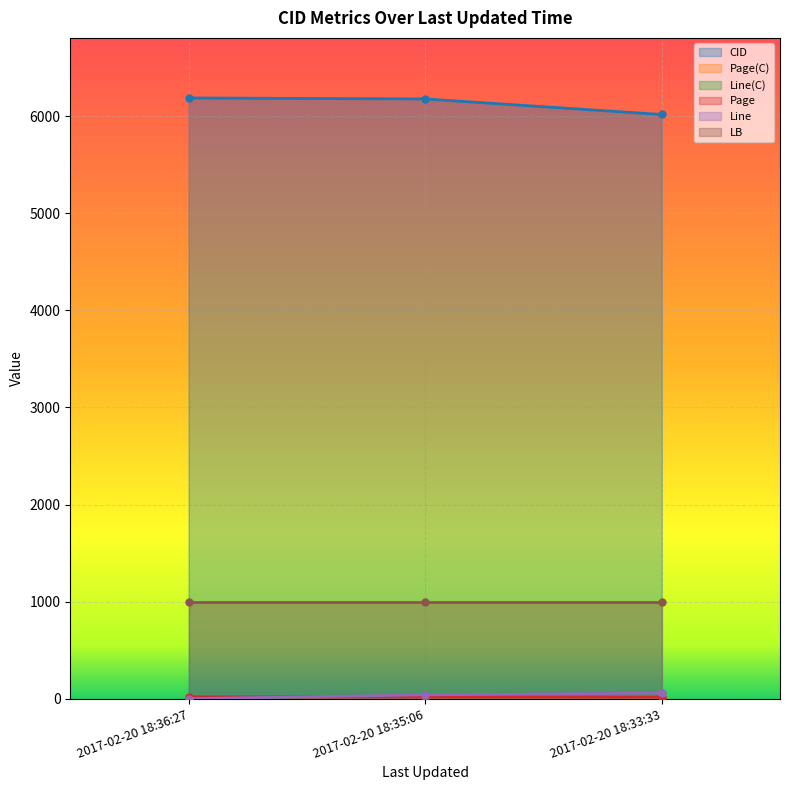

What is the sum of the Line values at 2017-02-20 18:33:33 and 2017-02-20 18:36:27?

60